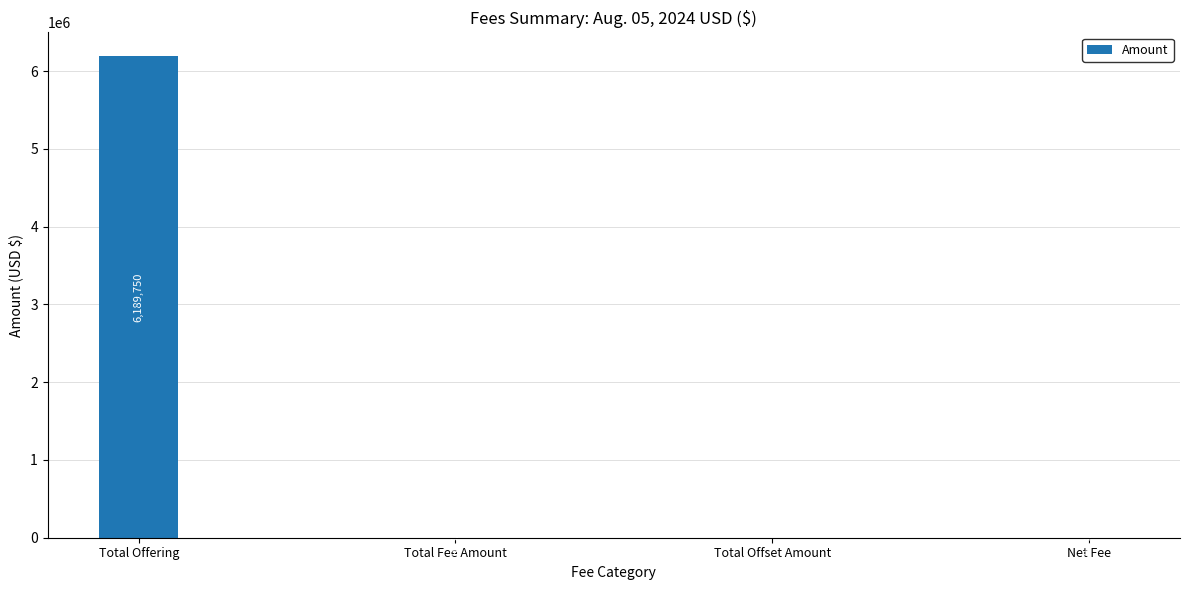

Reading left to right, extract all data points from this chart.

Total Offering=6189750.0	Total Fee Amount=913.6	Total Offset Amount=0.0	Net Fee=913.6